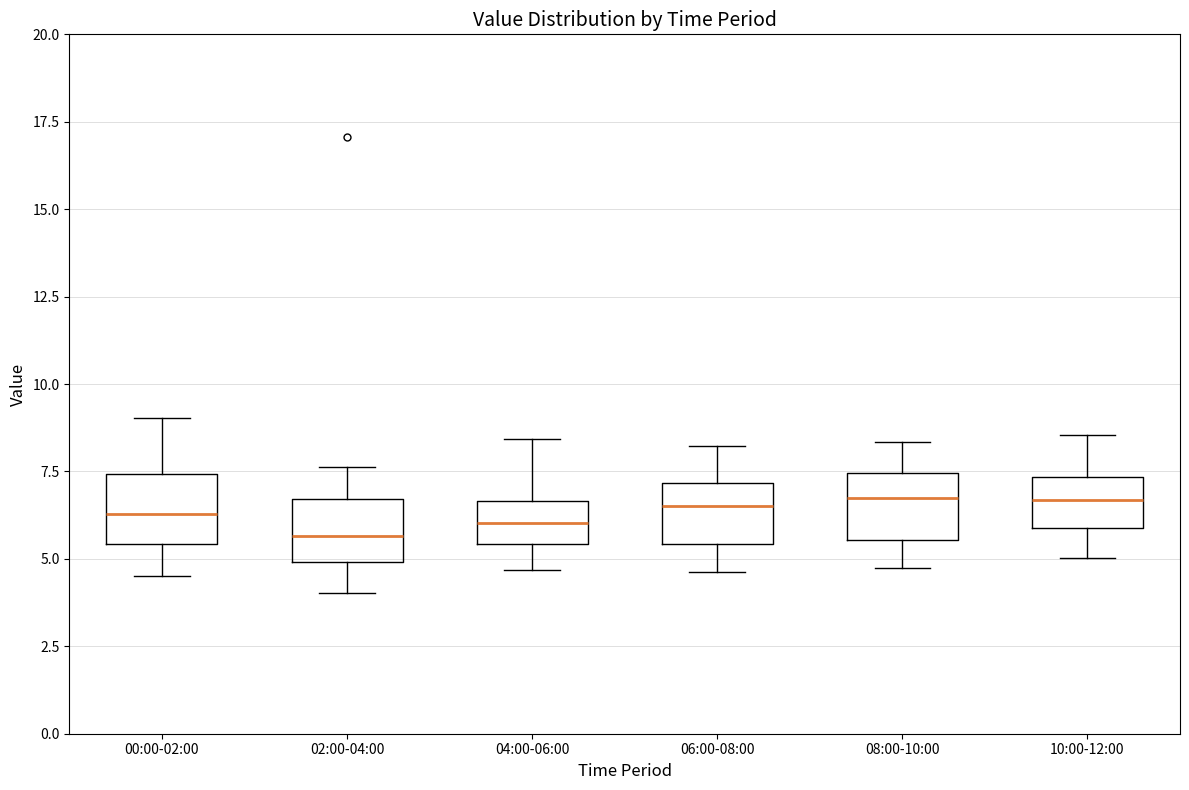

Reading left to right, transcribe this box plot: for each box, give where its median line is, the range the box spans, and where its two whiskers end, as read against the y-axis. The values are not printed on the chart, so give them approximately, as read against the axis.

00:00-02:00: median 6.5, box 5.5 to 7.5, whiskers 4.5 to 9.0
02:00-04:00: median 5.5, box 5.0 to 6.5, whiskers 4.0 to 7.5
04:00-06:00: median 6.0, box 5.5 to 6.5, whiskers 4.5 to 8.5
06:00-08:00: median 6.5, box 5.5 to 7.0, whiskers 4.5 to 8.0
08:00-10:00: median 6.5, box 5.5 to 7.5, whiskers 4.5 to 8.5
10:00-12:00: median 6.5, box 6.0 to 7.5, whiskers 5.0 to 8.5